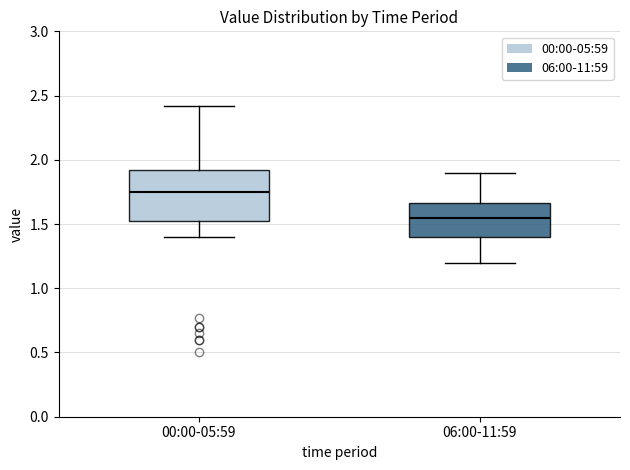

Where is the lower edge of the box for 00:00-05:59 on the y-axis? The values are not printed on the chart, so give them approximately, as read against the axis.

1.50